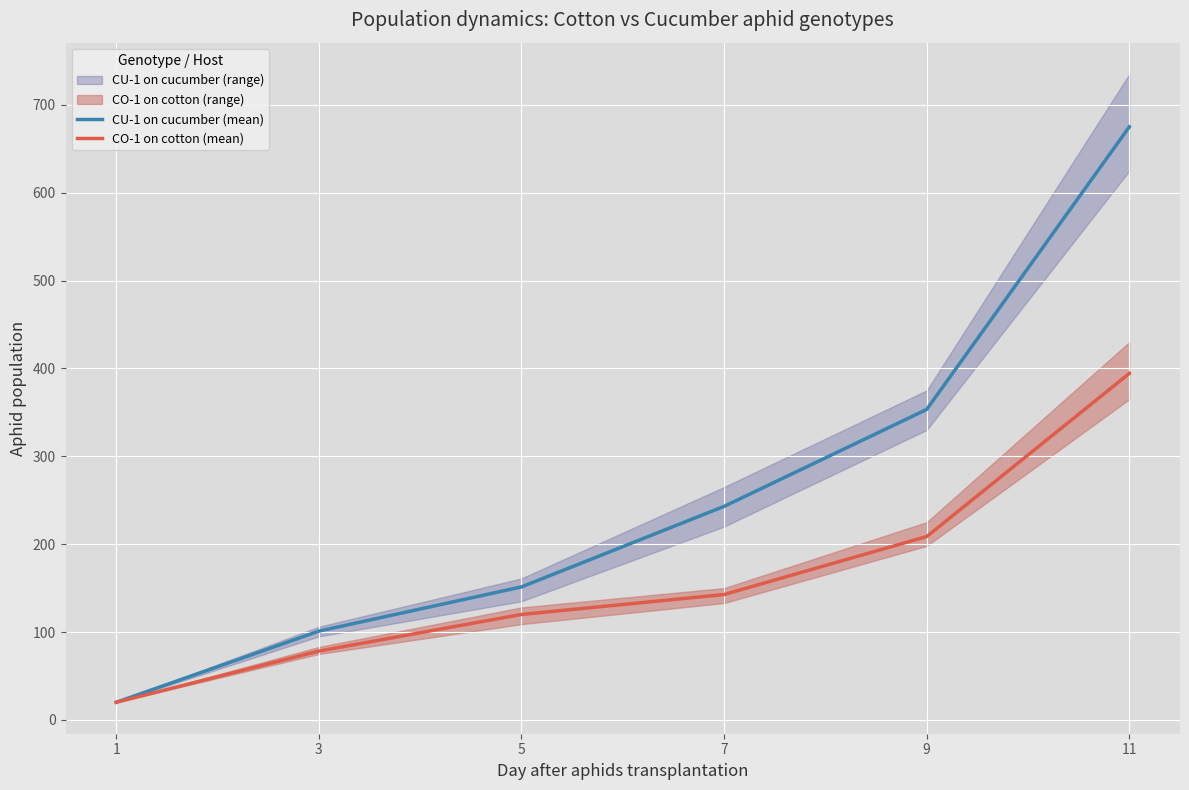

True or false: CU-1 on cucumber (mean) and CO-1 on cotton (mean) intersect in this chart.

False